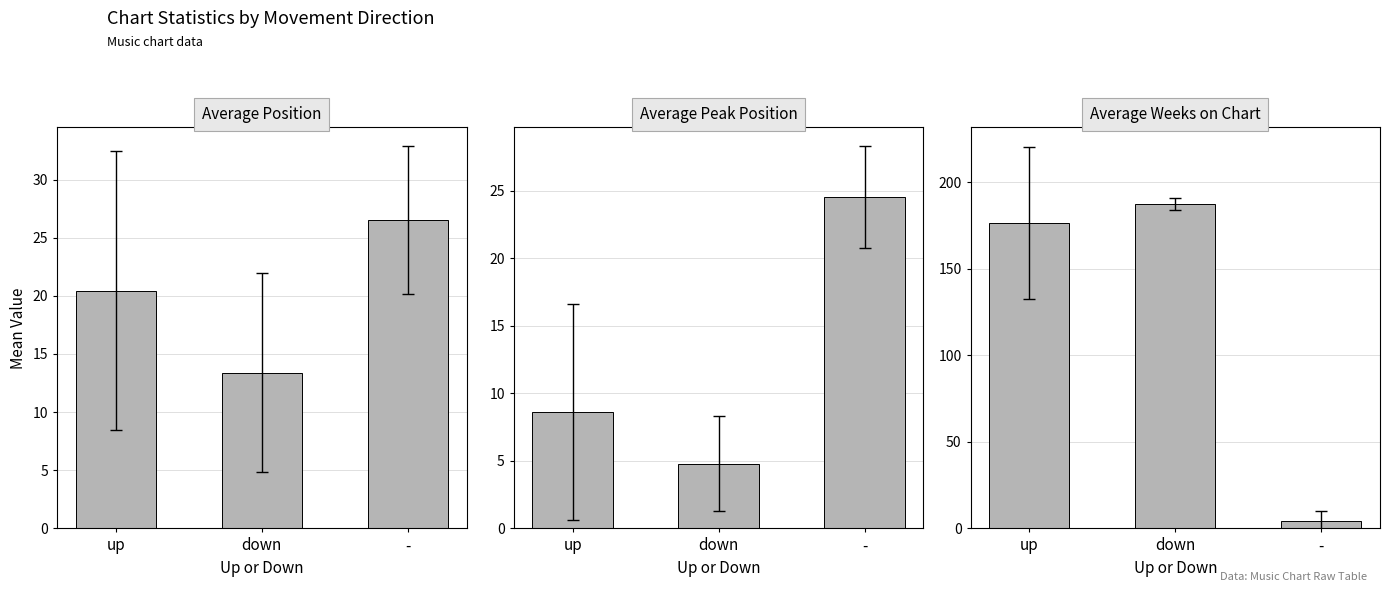

True or false: Average Peak Position has a value of 8.6 at up.

True